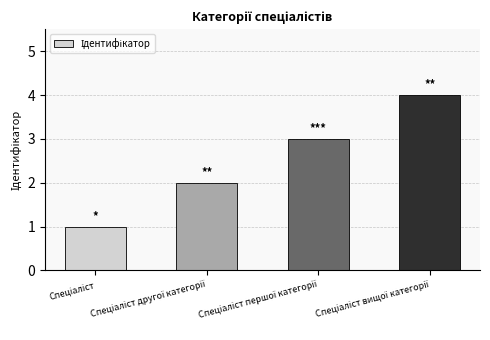

Reading right to left, transcribe all the data shown in this chart.

4	3	2	1